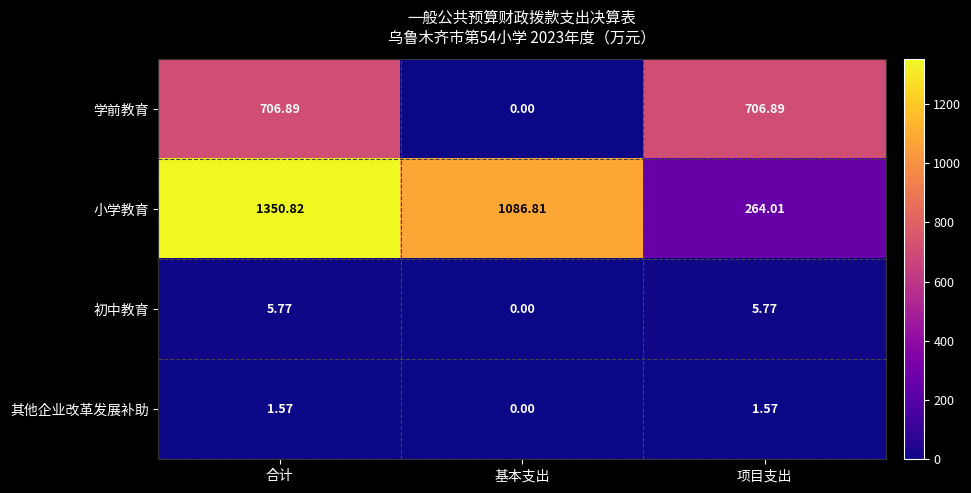

Rank the series at 合计 from lowest to highest value.

其他企业改革发展补助, 初中教育, 学前教育, 小学教育